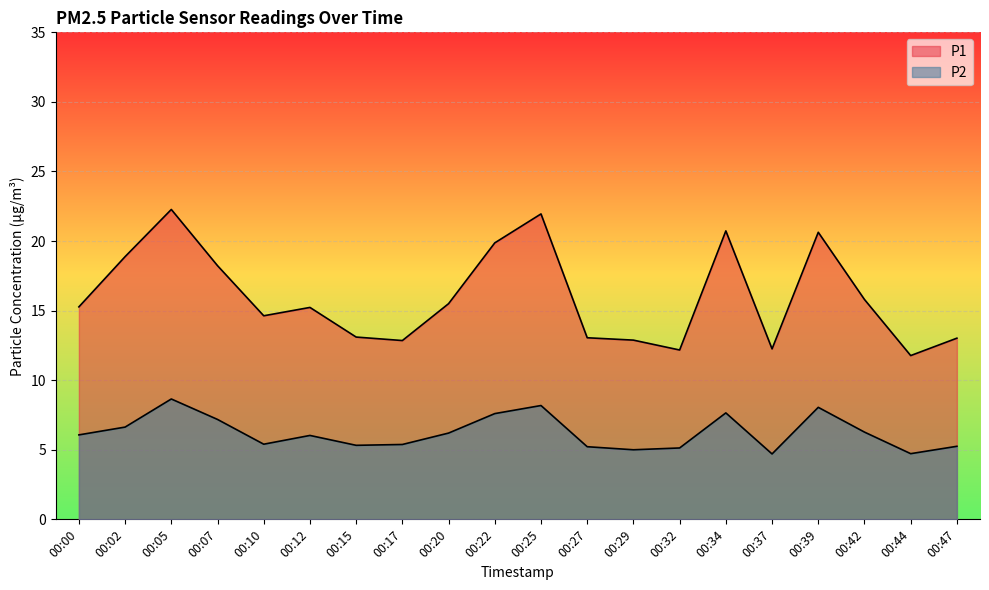

What are all the series names shown in the legend?

P1, P2